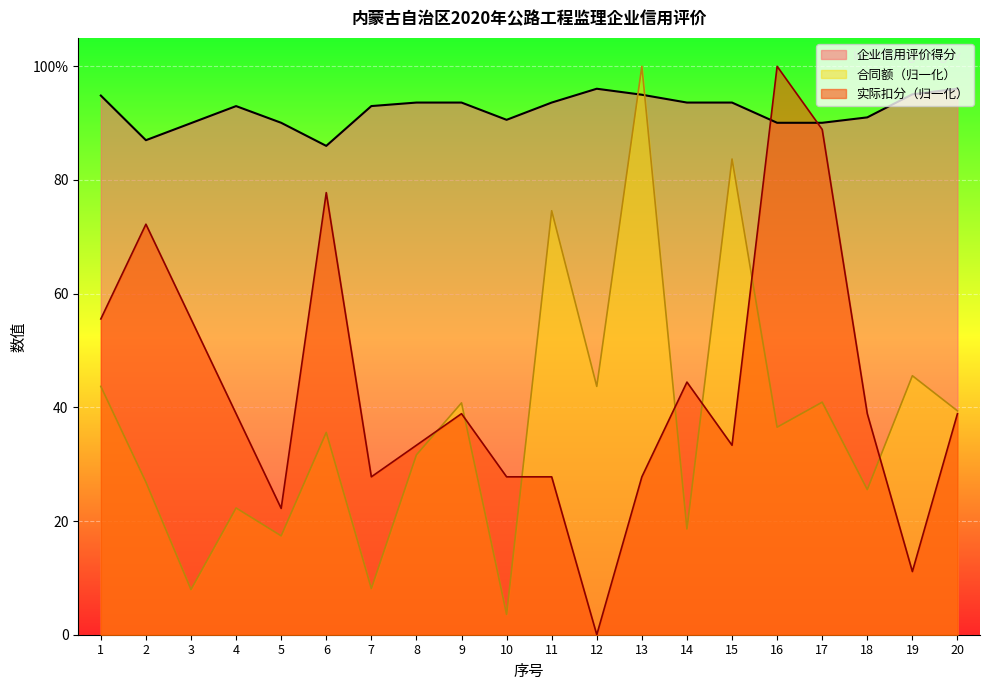

Reading right to left, extract all data points from this chart.

企业在评价省的信用评价得分: 96.1	95.1	91.0	90.1	90.1	93.6	93.6	95.0	96.1	93.6	90.6	93.6	93.6	93.0	86.0	90.1	93.0	90.0	87.0	94.9
合同额（万元）: 39.4	45.6	25.5	40.9	36.5	83.7	18.6	100.0	43.7	74.6	3.6	40.8	31.6	8.1	35.6	17.4	22.3	7.9	26.9	43.7
实际扣分: 38.9	11.1	38.9	88.9	100.0	33.3	44.4	27.8	0.0	27.8	27.8	38.9	33.3	27.8	77.8	22.2	38.9	55.6	72.2	55.6